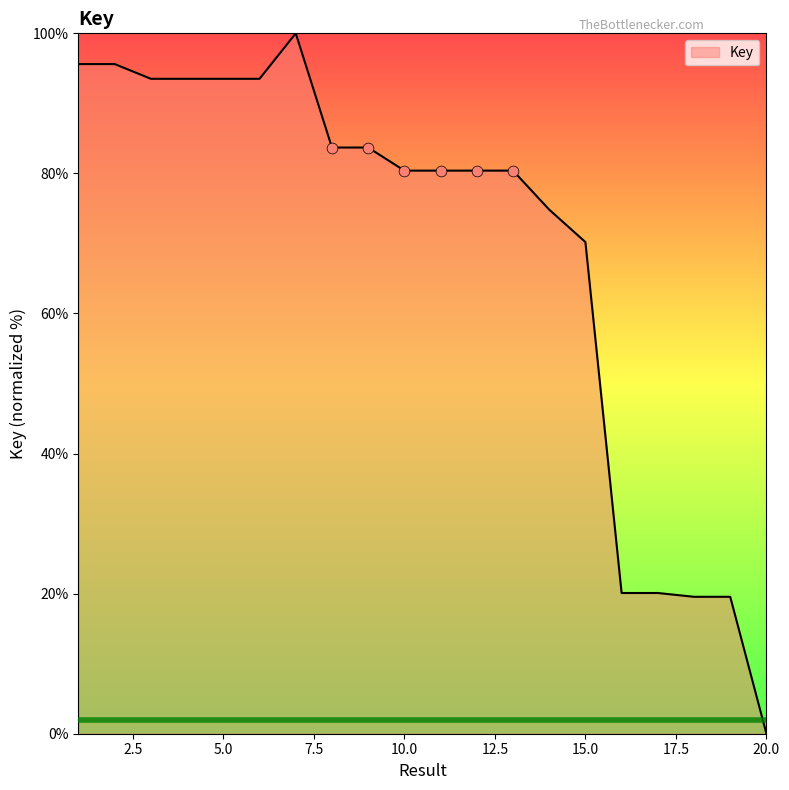

What is the maximum value shown in the chart?

100.0